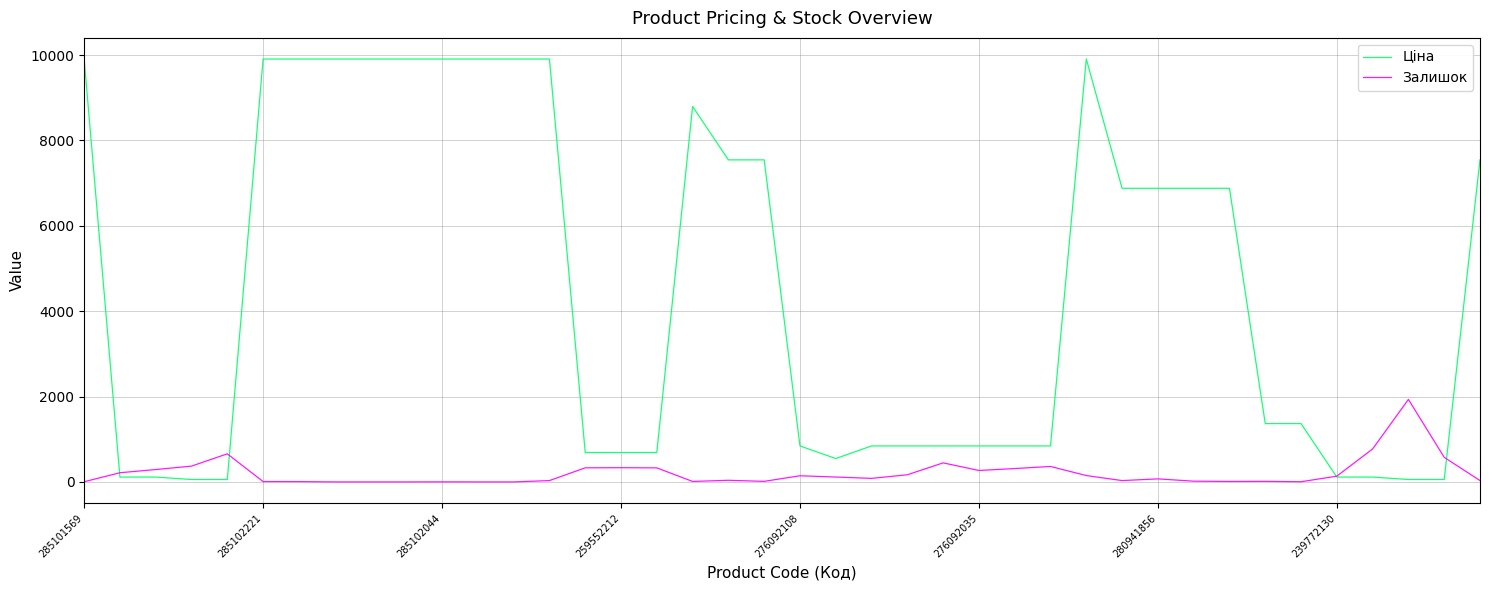

What is the greatest value displayed?

9908.5